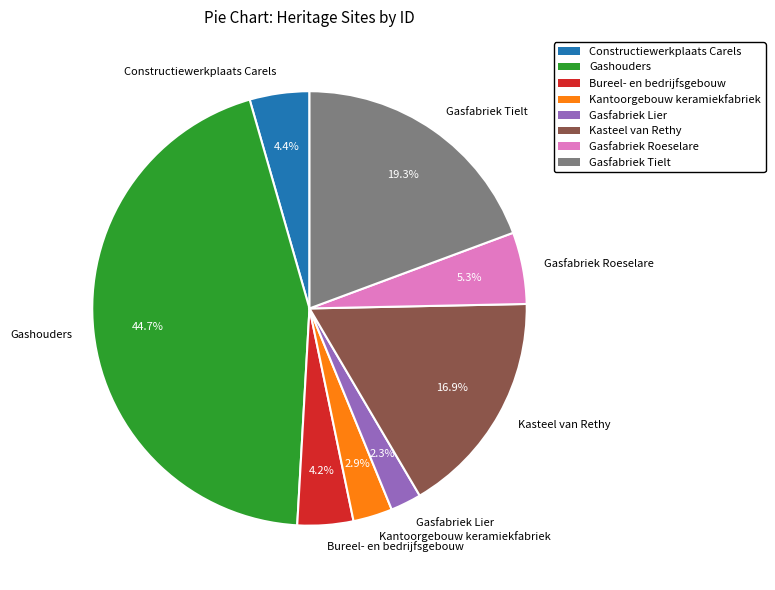

True or false: Constructiewerkplaats Carels accounts for 9% of the total.

False